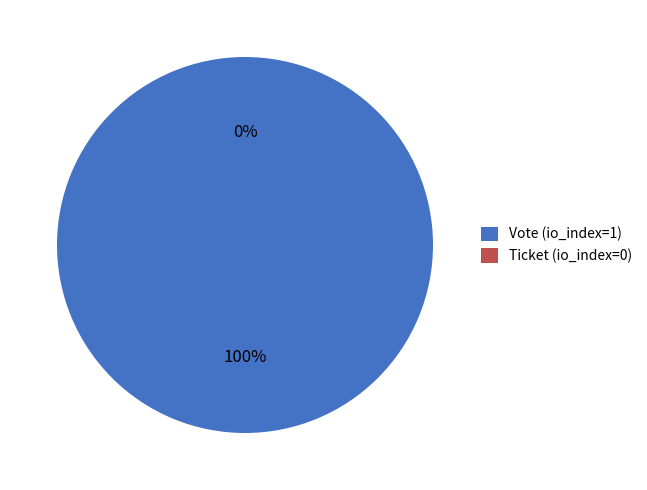

What percentage is NOT represented by Ticket (io_index=0)?

100.0%